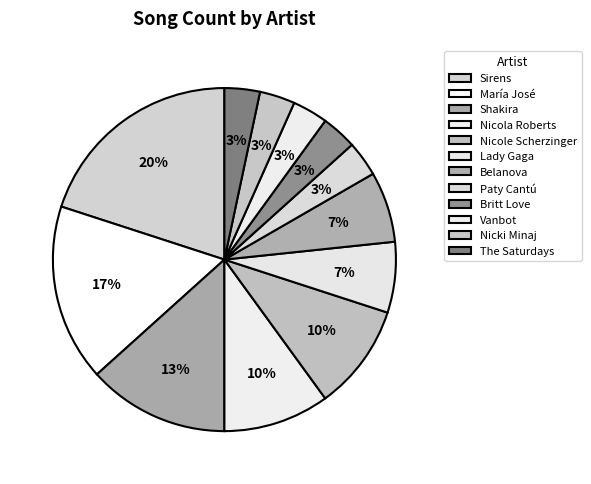

Is it true that María José is 17% of the pie?

True